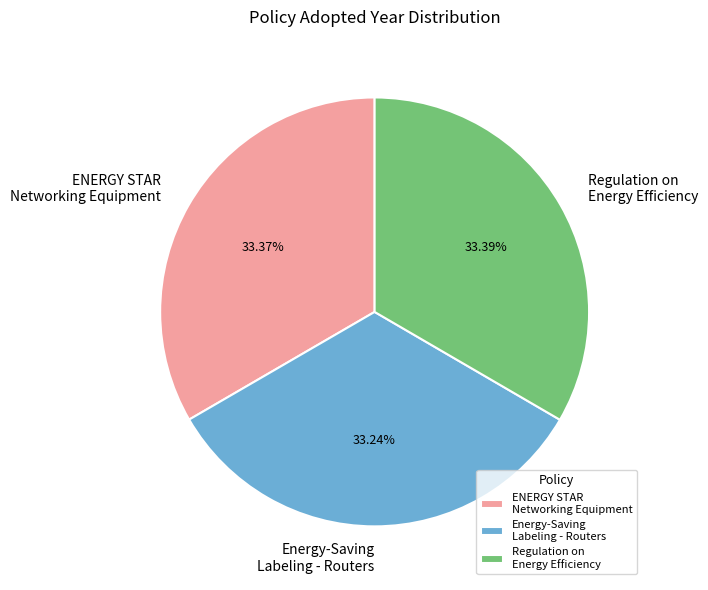

Does ENERGY STAR Networking Equipment represent more than half of the total?

No